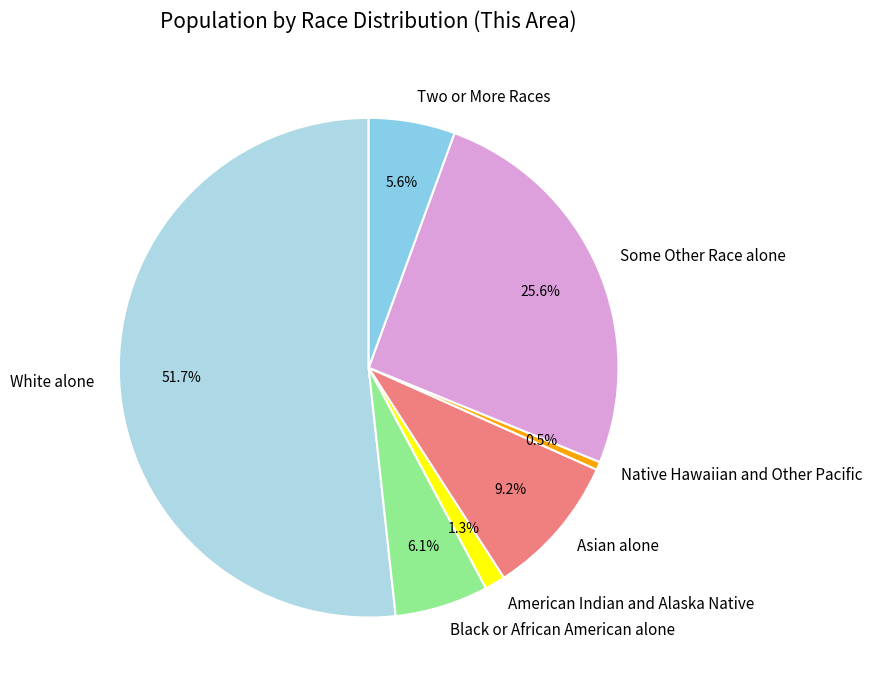

Count the number of slices in the pie.

7